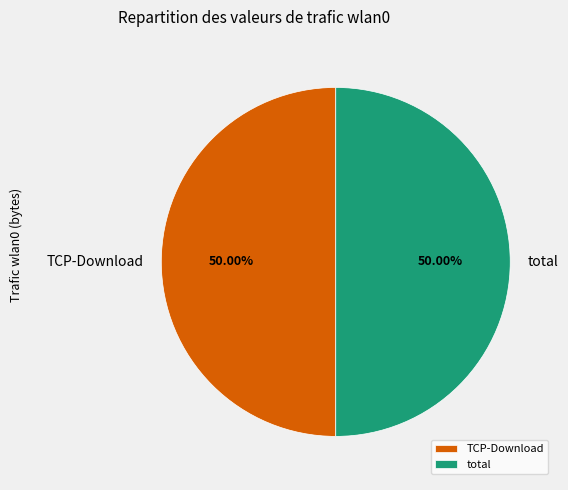

Is the sum of TCP-Download and total greater than half?

Yes